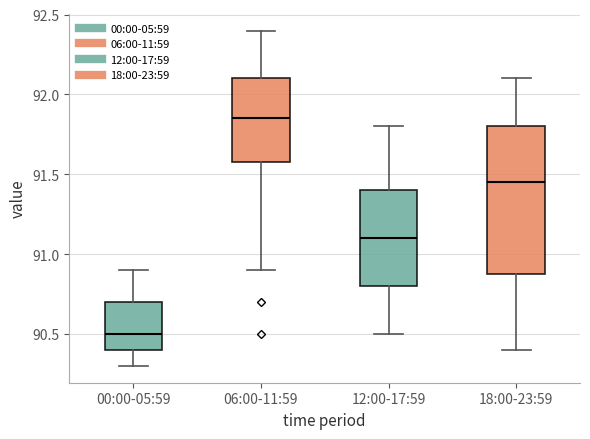

Which box is the tallest, from its lower edge to its upper edge?

18:00-23:59